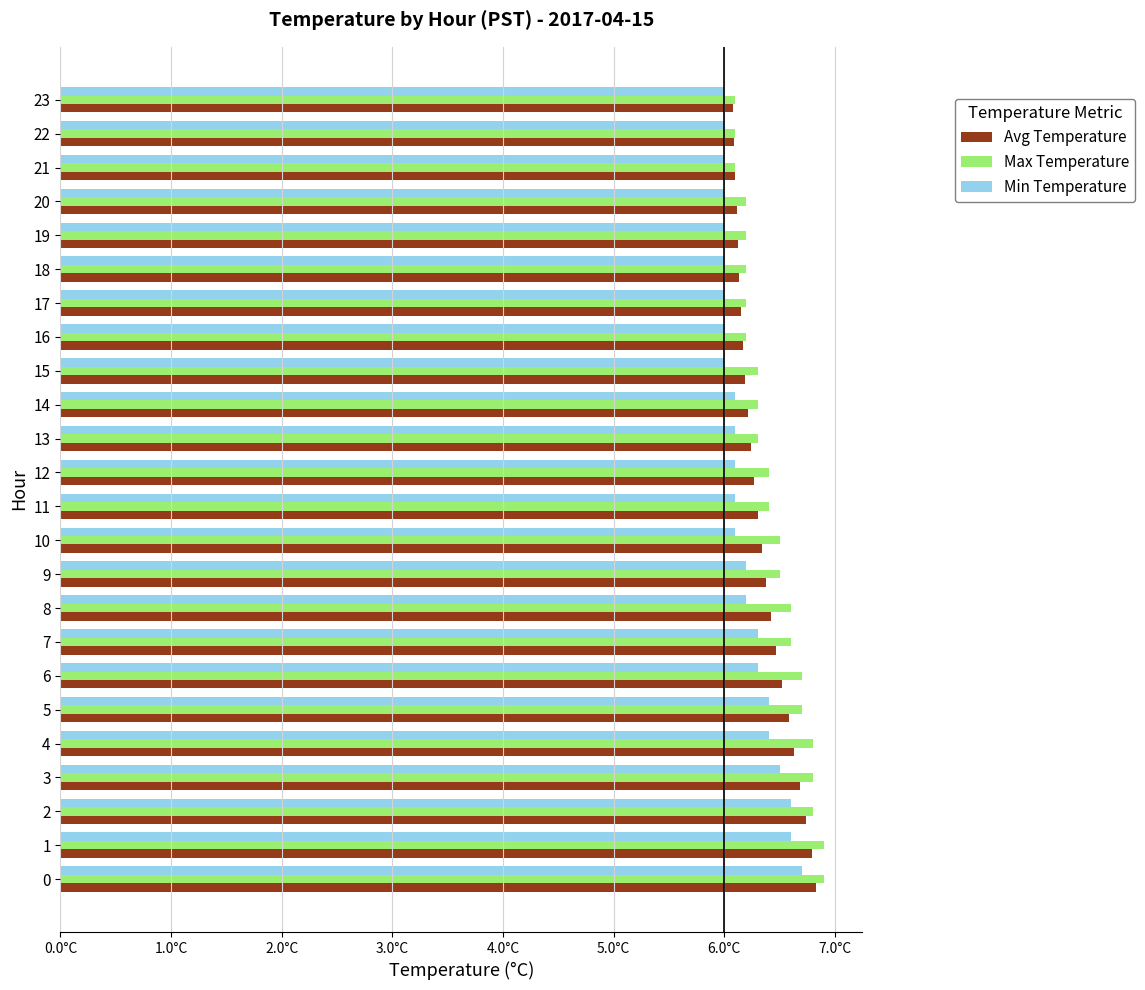

What is the lowest value of the Min Temperature series?

6.0